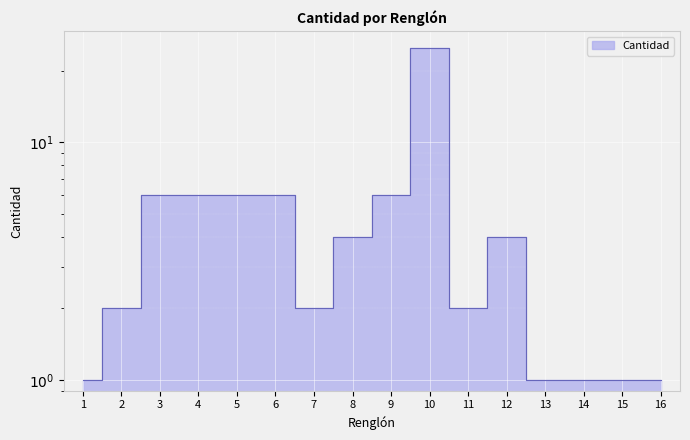

What is the change in value from 9 to 16?

-5